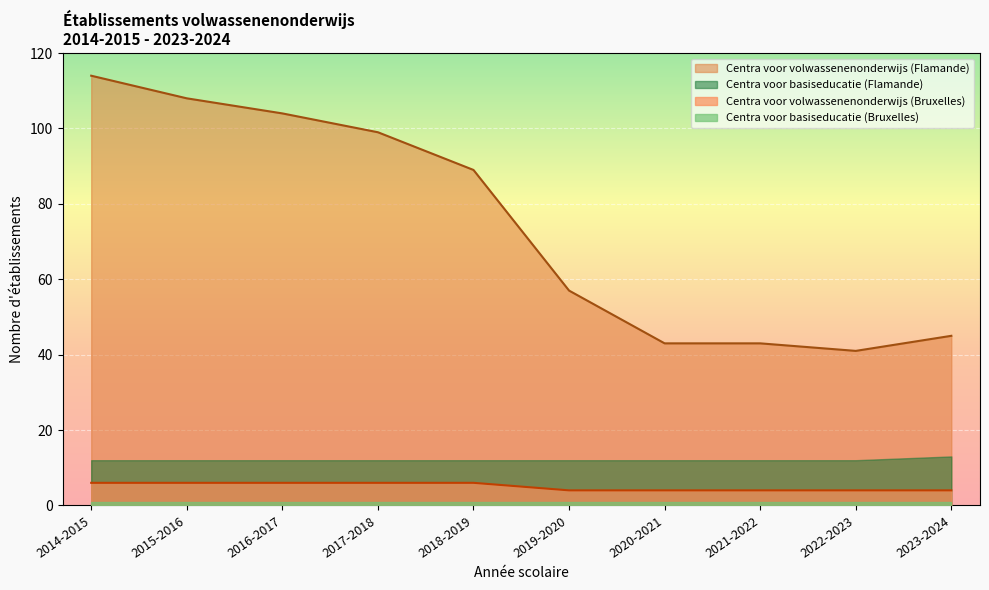

How many categories are shown in the chart?

10